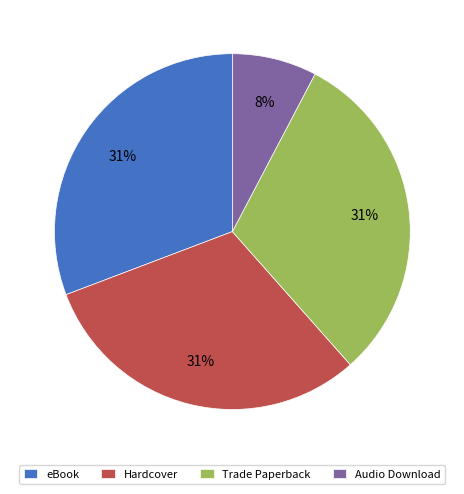

Which has a higher value, Audio Download or Trade Paperback?

Trade Paperback